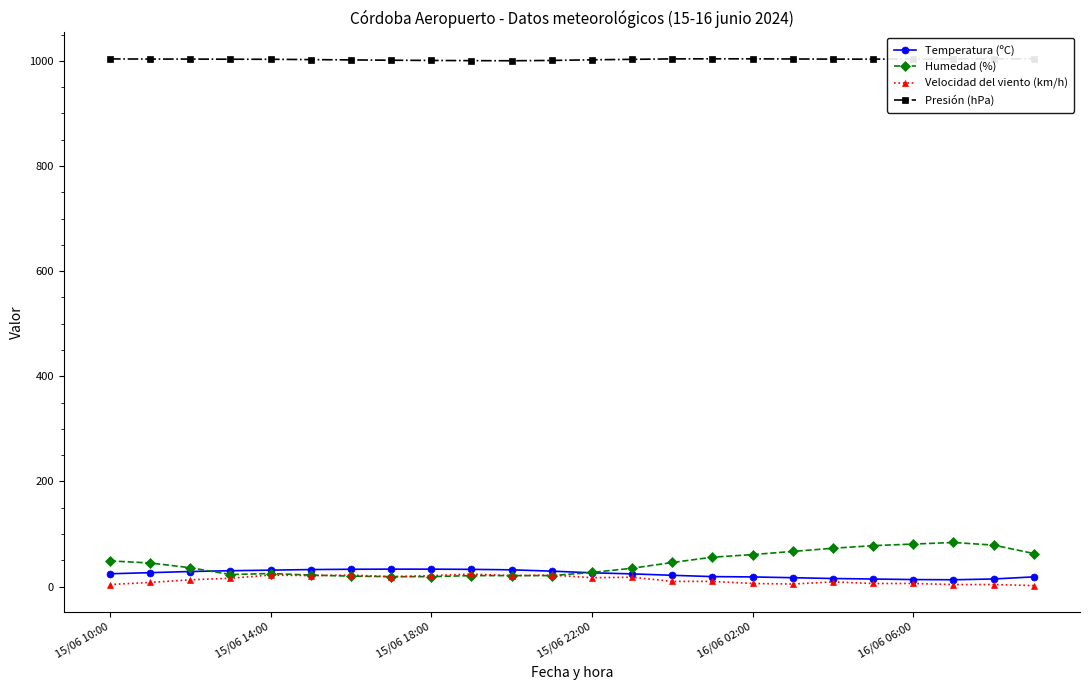

What are all the series names shown in the legend?

Temperatura (ºC), Humedad (%), Velocidad del viento (km/h), Presión (hPa)